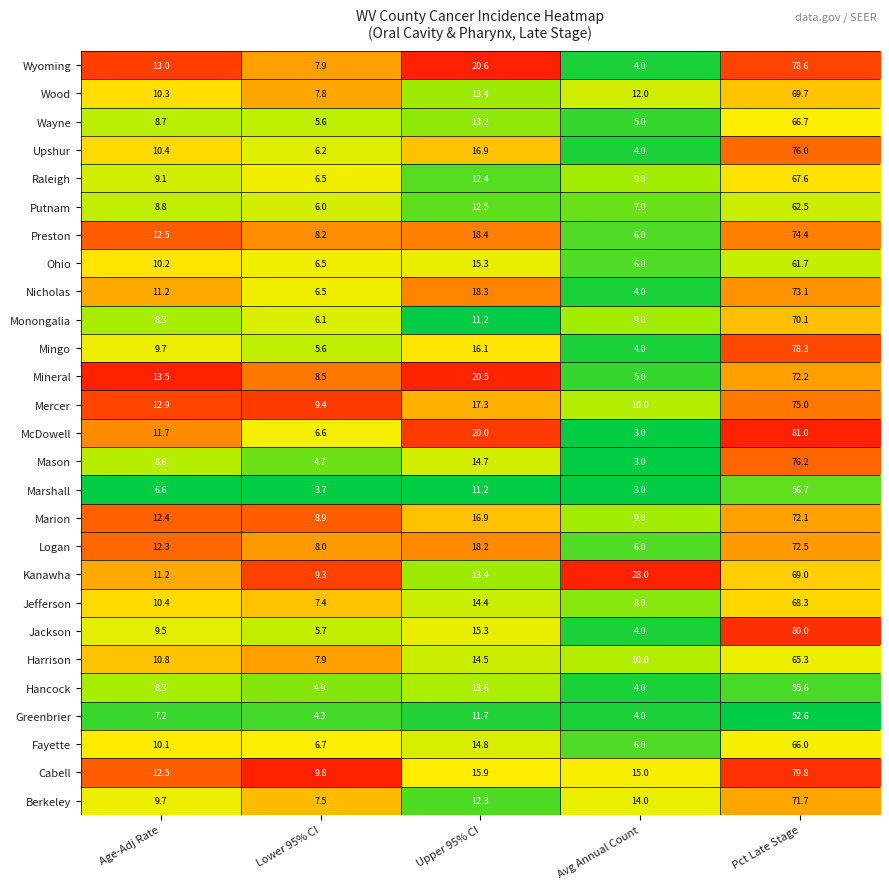

True or false: Mineral has a value of 8.5 at Lower 95% CI.

True